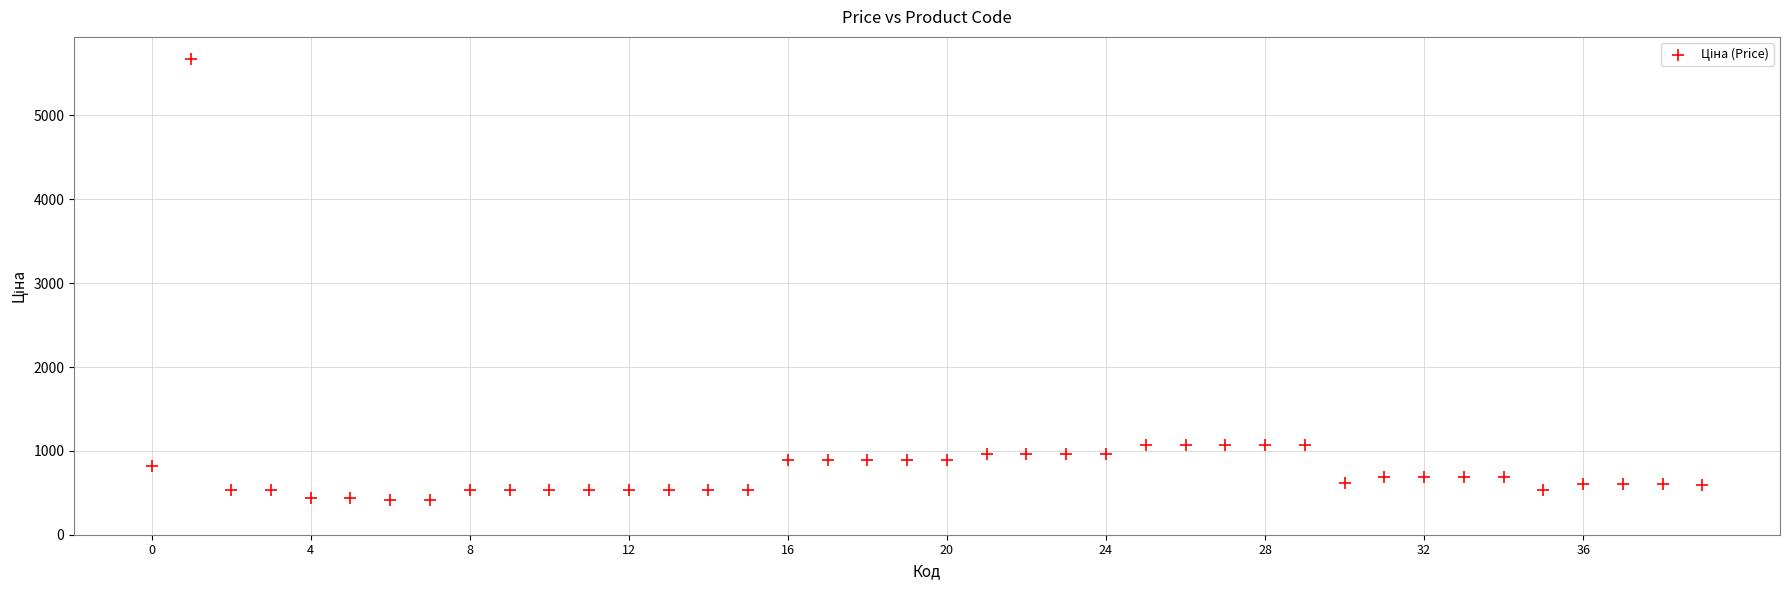

What is the range of Y values (max minus min)?

5257.3